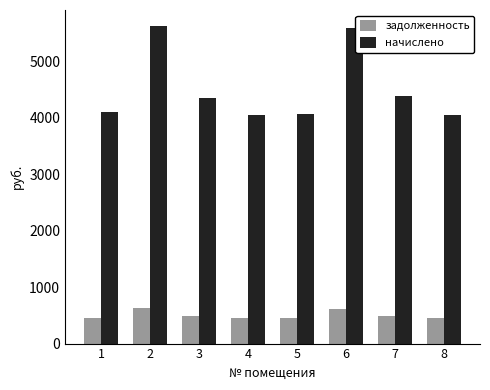

How many groups of bars are there?

8